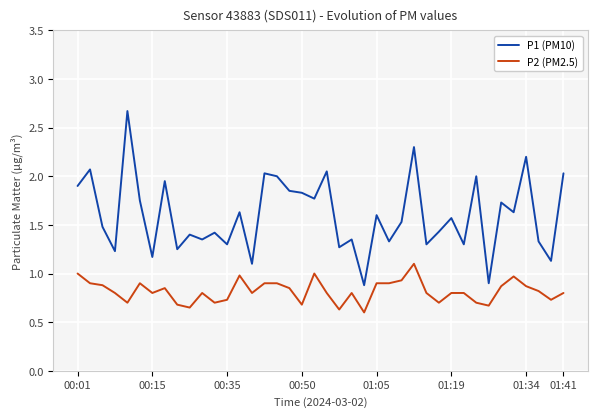

True or false: P1 (PM10) and P2 (PM2.5) intersect in this chart.

False